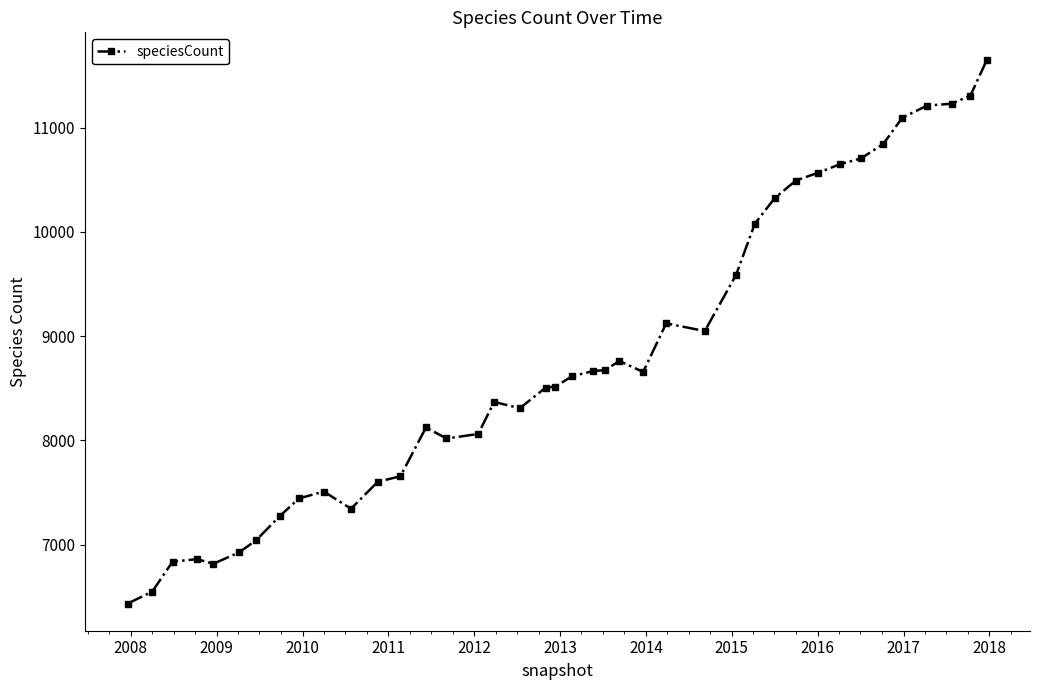

What is the value of the 32nd point from the left?

10569